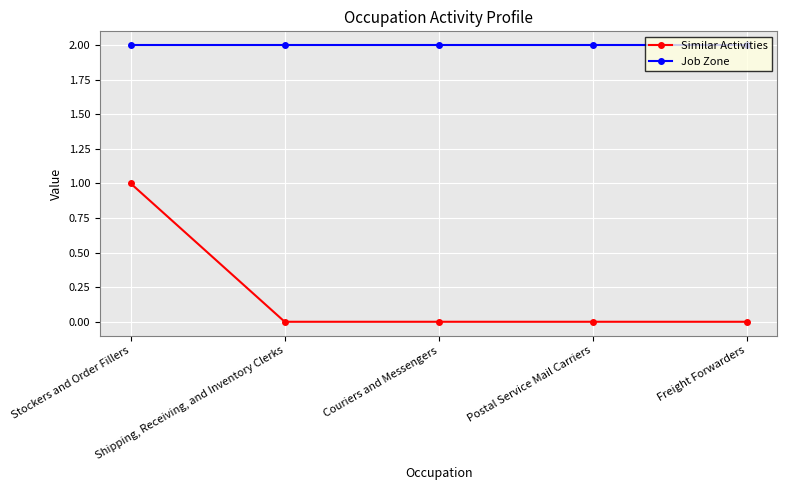

The Job Zone series shows 2 at Postal Service Mail Carriers. True or false?

True